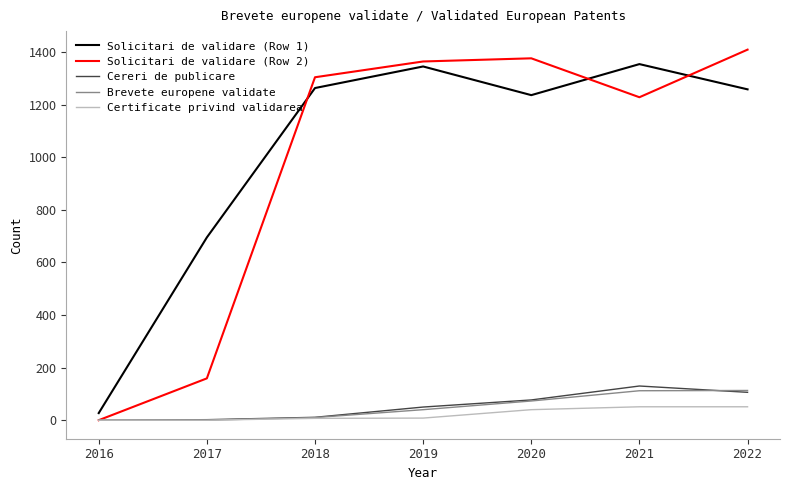

What is the maximum value shown in the chart?

1409